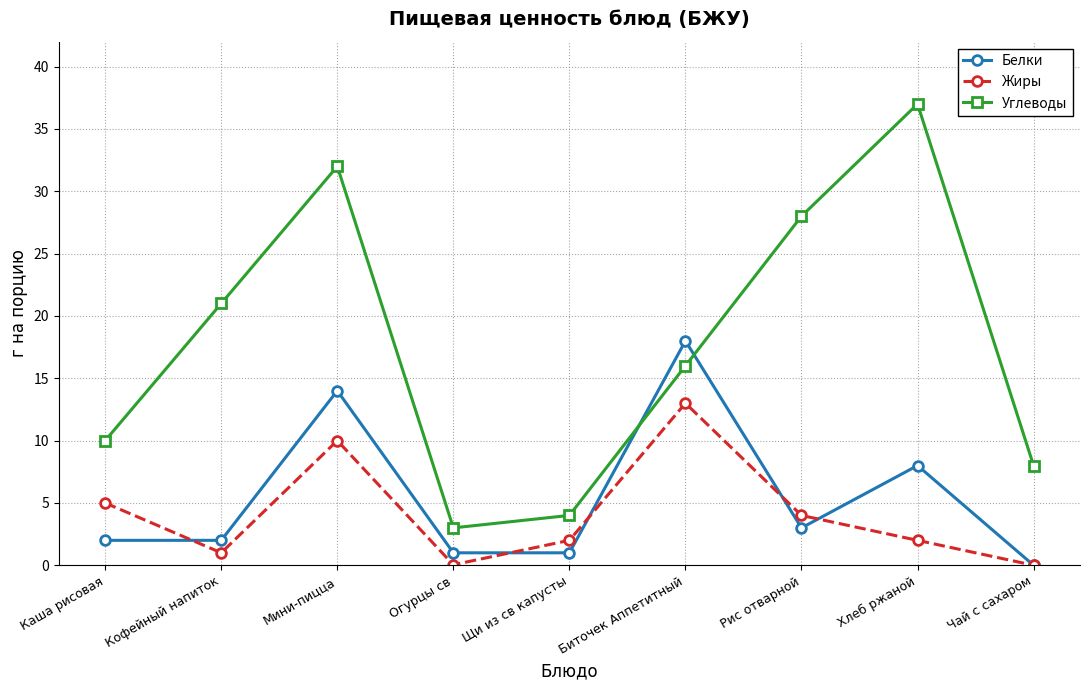

What is the total value across all series at Мини-пицца?

56.0